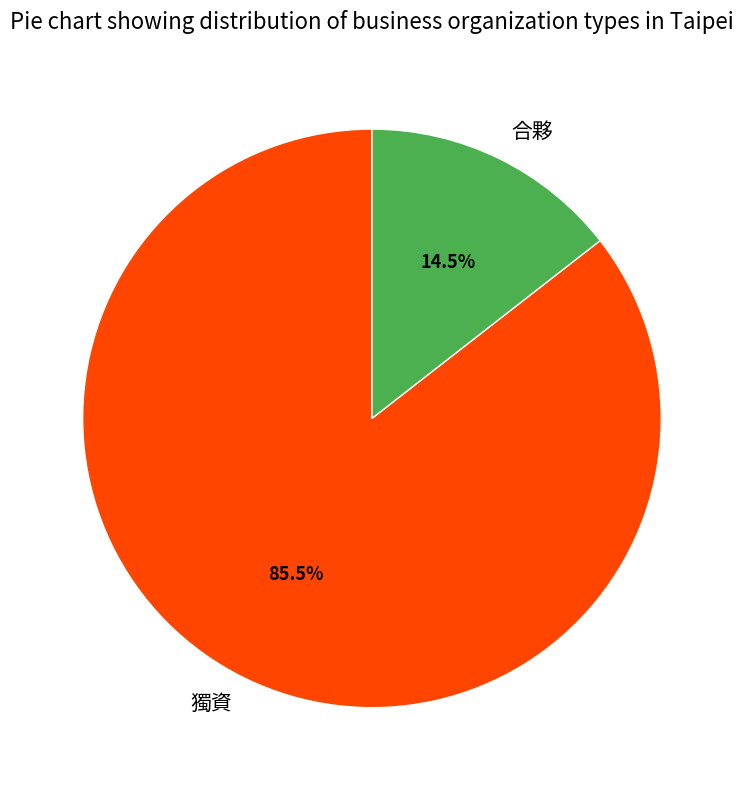

How many segments does this pie chart have?

2